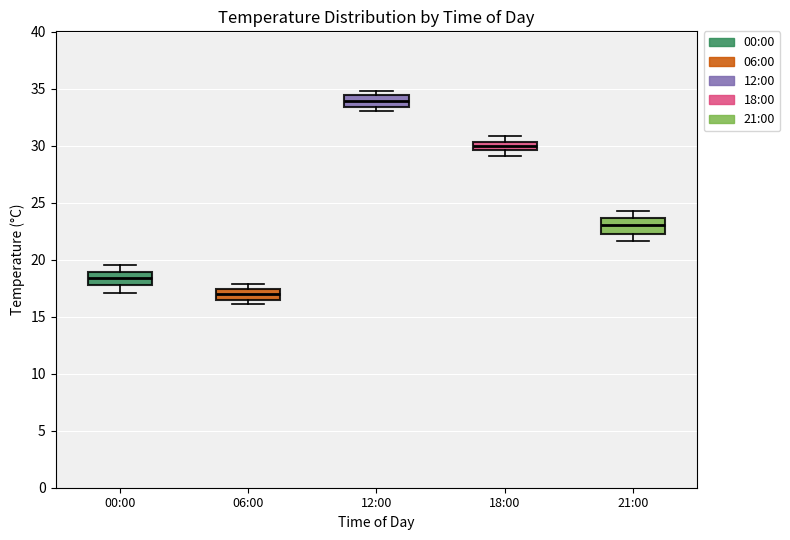

Where is the upper edge of the box for 18:00 on the y-axis? The values are not printed on the chart, so give them approximately, as read against the axis.

30.5